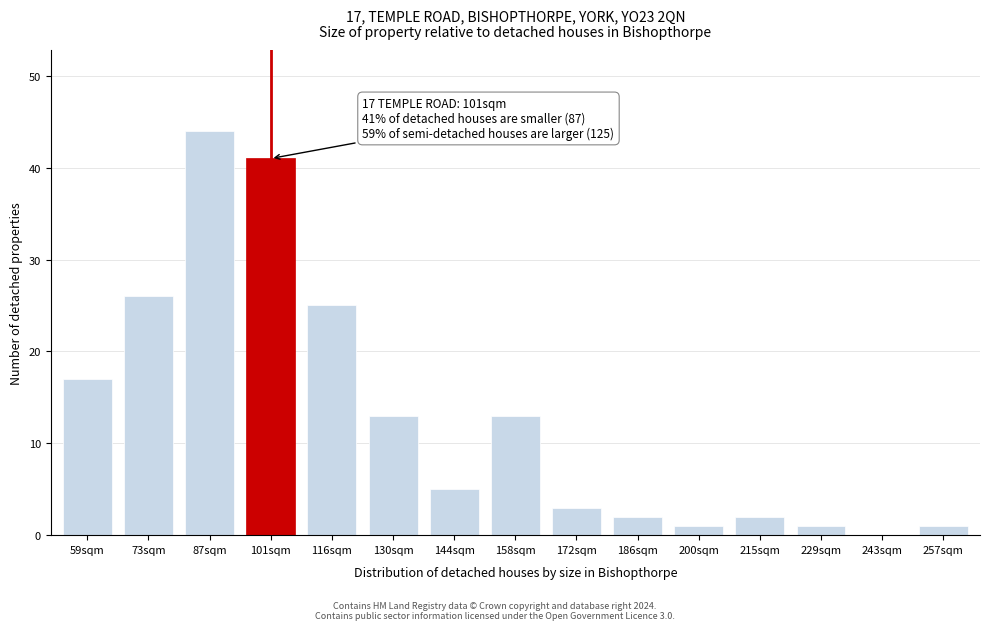

Reading right to left, what are all the values shown in this chart?

257sqm=1	243sqm=0	229sqm=1	215sqm=2	200sqm=1	186sqm=2	172sqm=3	158sqm=13	144sqm=5	130sqm=13	116sqm=25	101sqm=41	87sqm=44	73sqm=26	59sqm=17